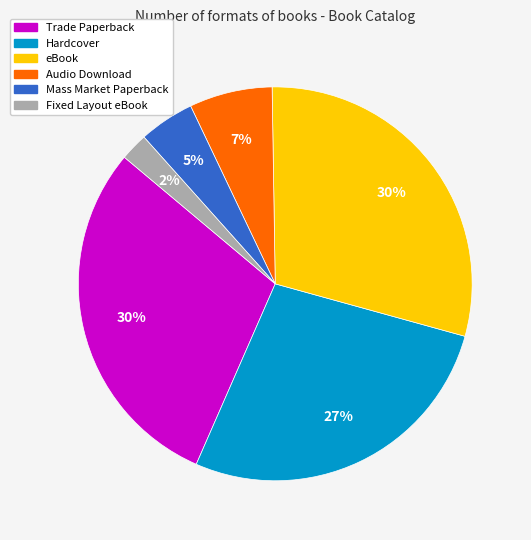

Between Audio Download and Trade Paperback, which is larger?

Trade Paperback